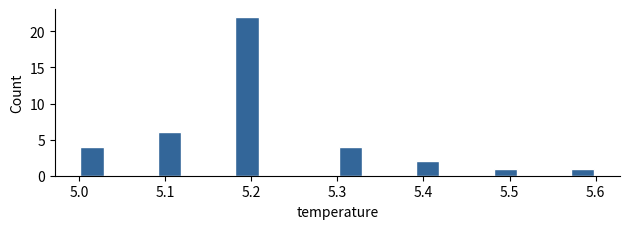

Read against the x-axis, roughly where is the centre of the tallest bar?

5.20